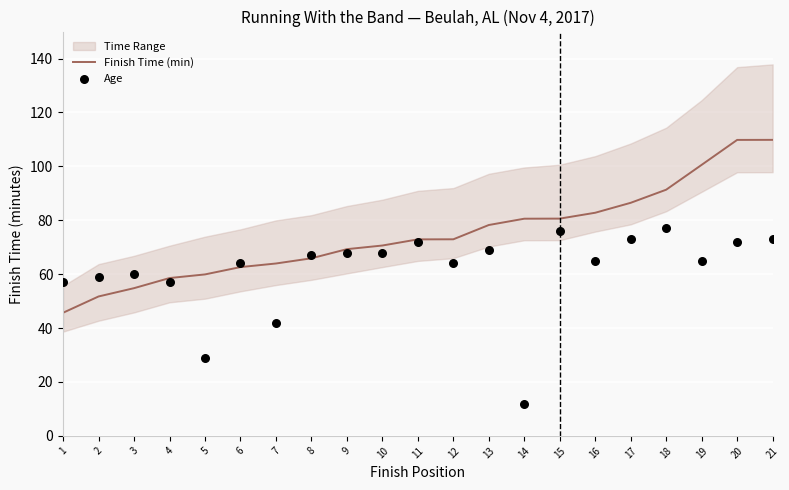

Is it true that Finish Time (min) equals 70.6 at 10?

True